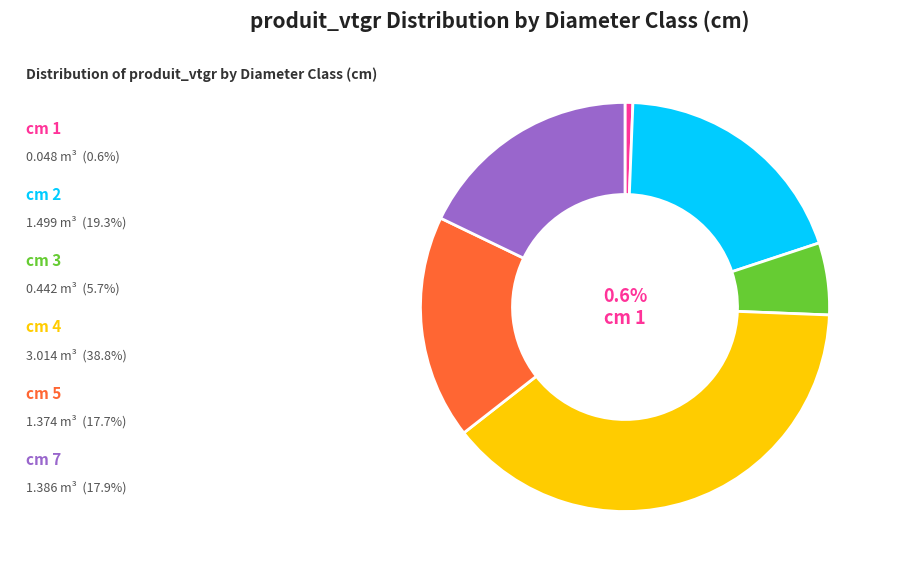

True or false: cm 4 accounts for 54% of the total.

False